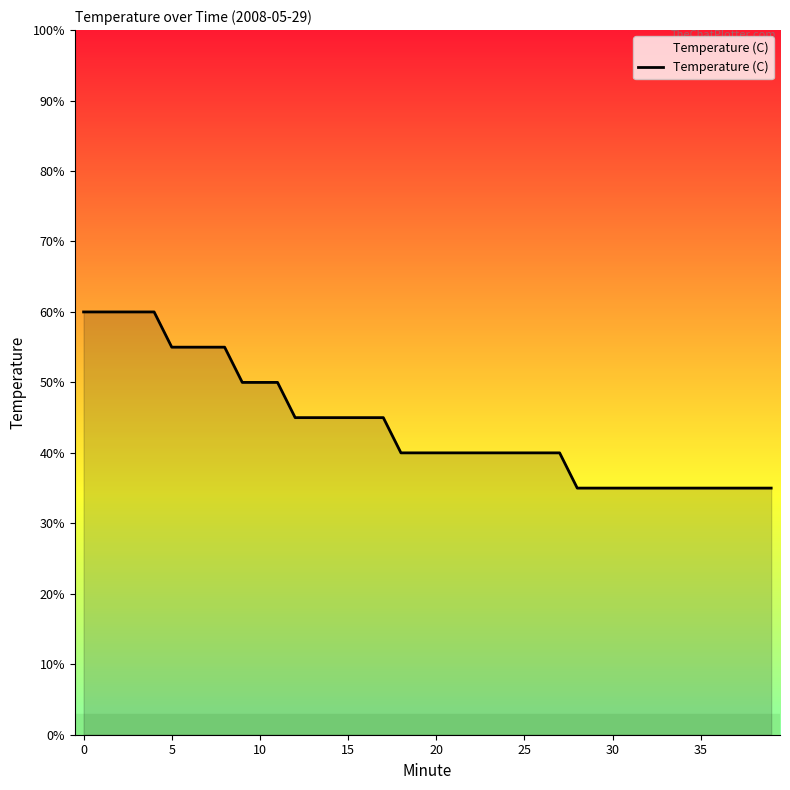

Reading left to right, transcribe all the data shown in this chart.

60.0	60.0	60.0	60.0	60.0	55.0	55.0	55.0	55.0	50.0	50.0	50.0	45.0	45.0	45.0	45.0	45.0	45.0	40.0	40.0	40.0	40.0	40.0	40.0	40.0	40.0	40.0	40.0	35.0	35.0	35.0	35.0	35.0	35.0	35.0	35.0	35.0	35.0	35.0	35.0